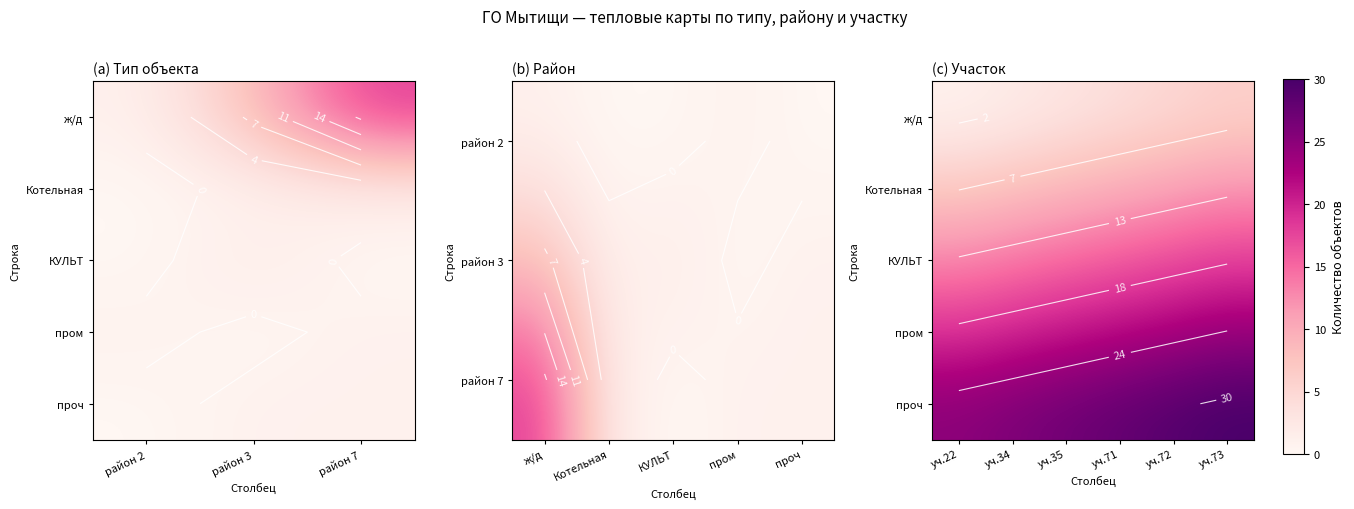

What is the maximum value shown in the chart?

30